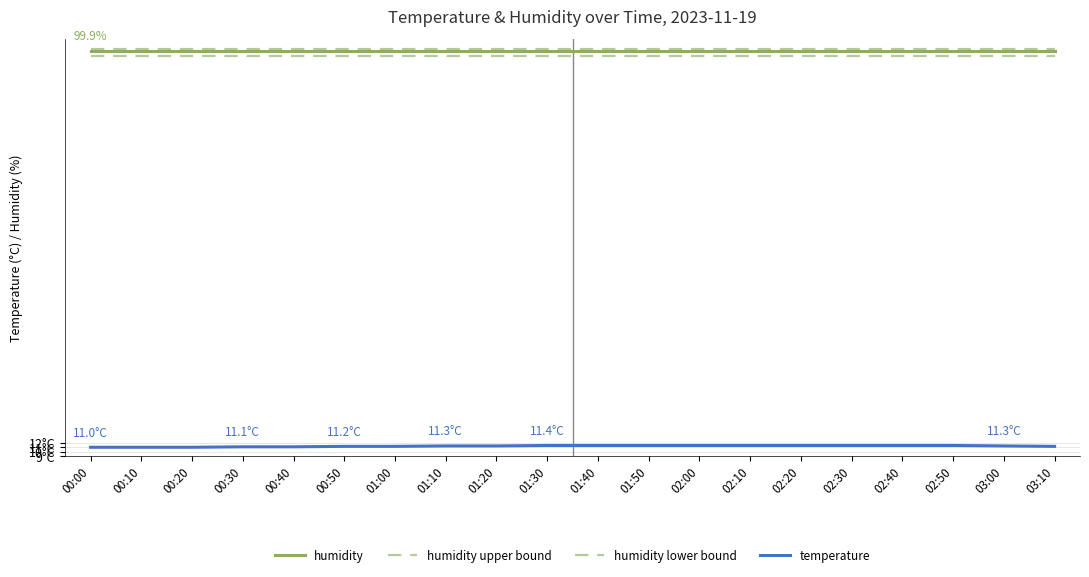

True or false: humidity and humidity lower bound intersect in this chart.

False